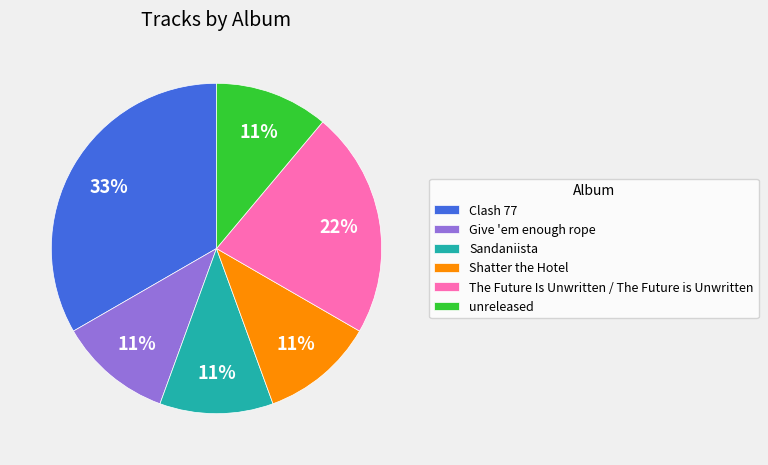

Is the sum of Shatter the Hotel and unreleased greater than half?

No